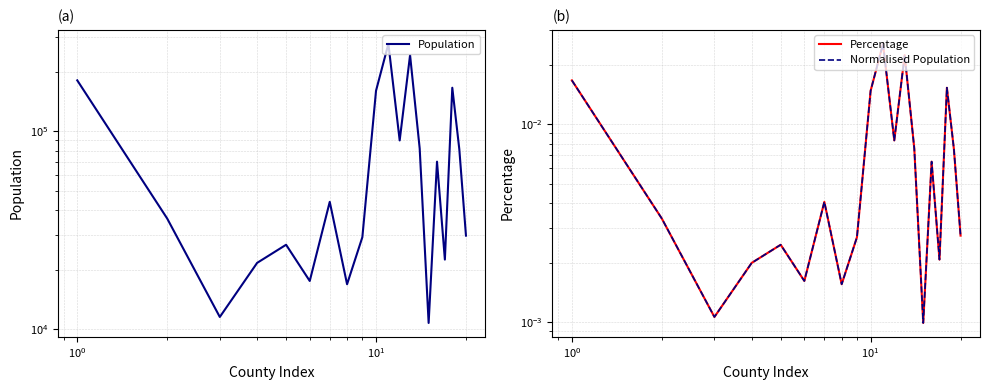

Does the chart have visible grid lines?

Yes